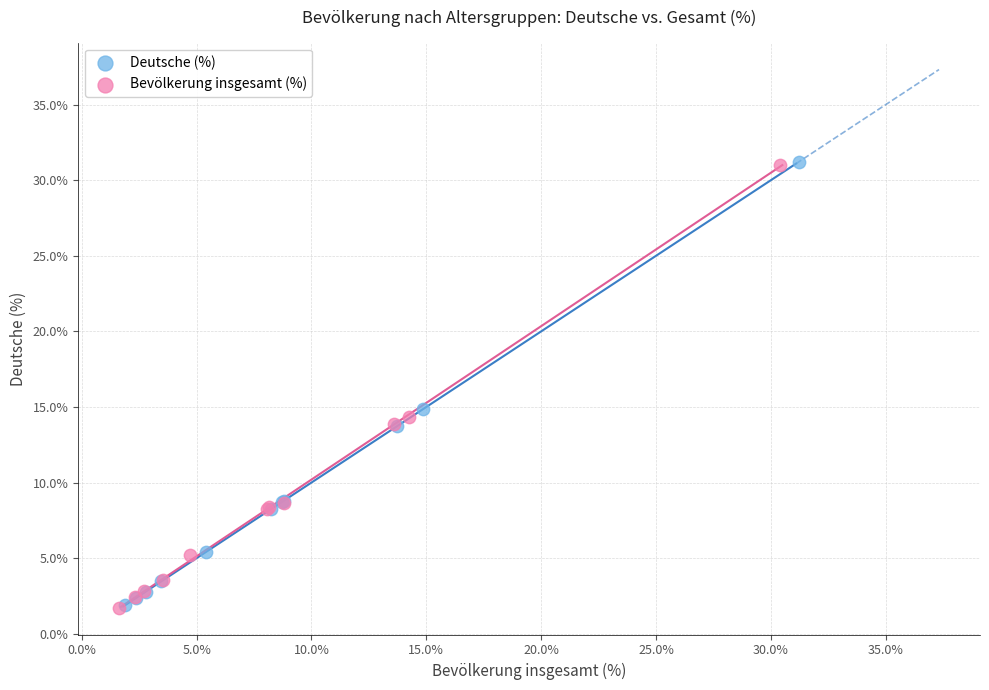

Which series has the largest Y range (max minus min)?

Deutsche (%)